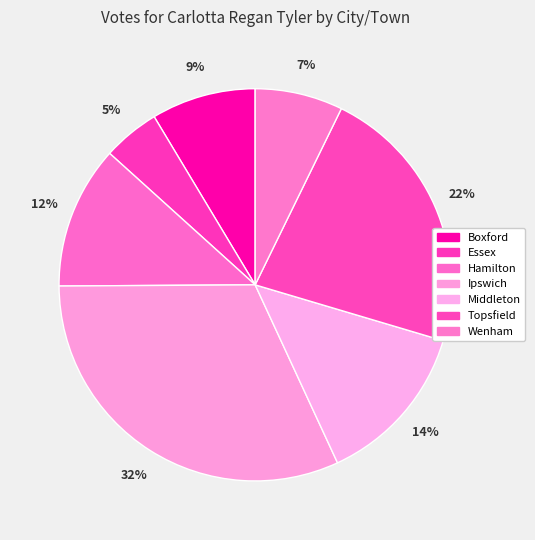

What percentage is the Hamilton slice, to the nearest percent?

12%